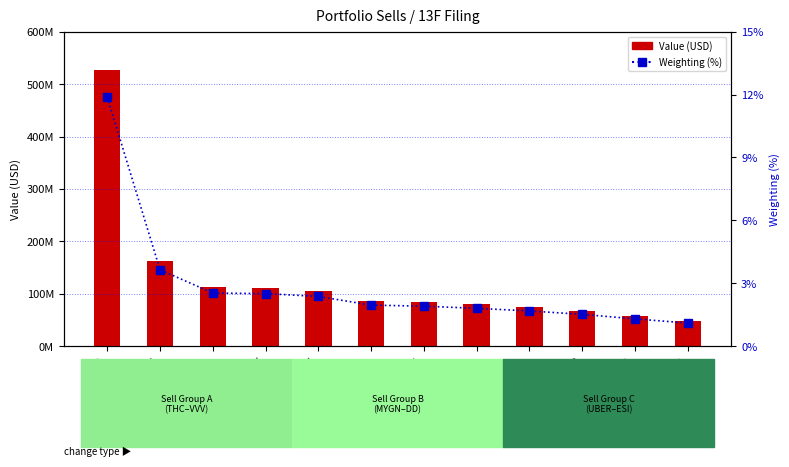

Is it true that Value (USD) equals 86806504.0 at MYGN?

True